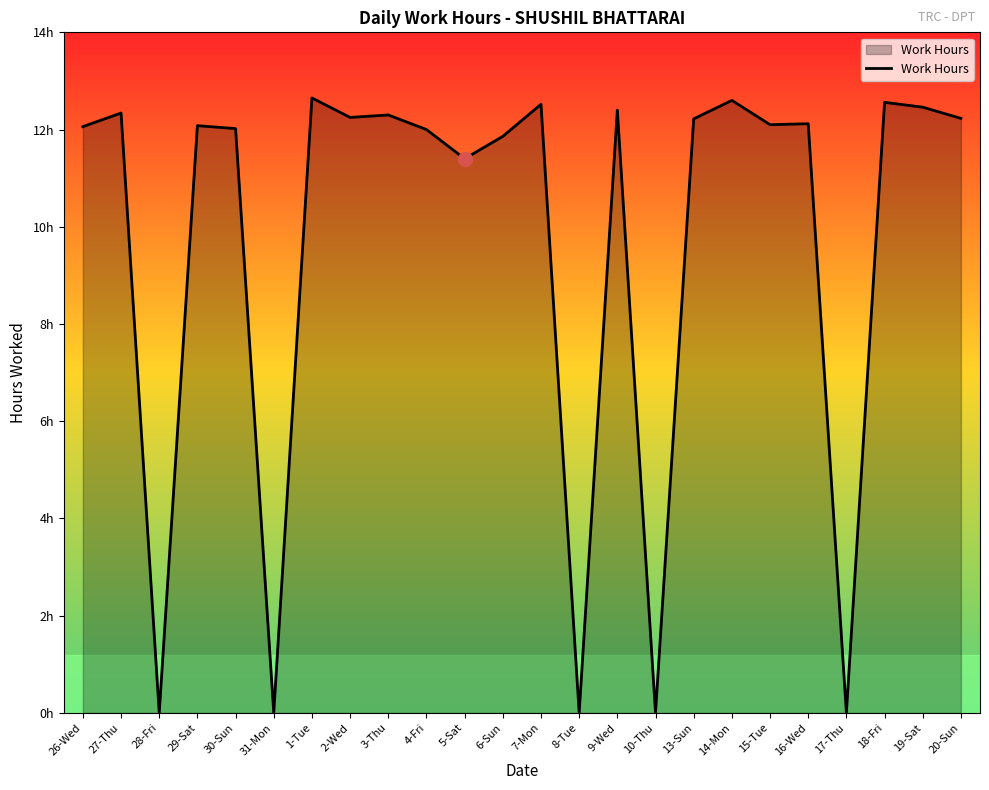

What is the difference between the values at 5-Sat and 28-Fri?

11.4